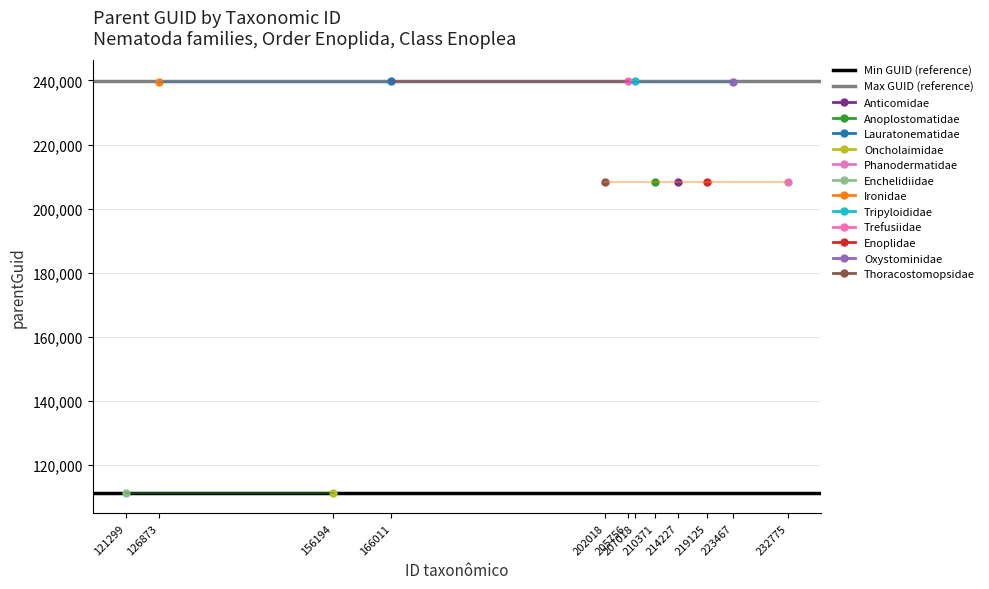

Is the value of Max GUID (reference) at 210371 greater than the value of Min GUID (reference) at 210371?

Yes